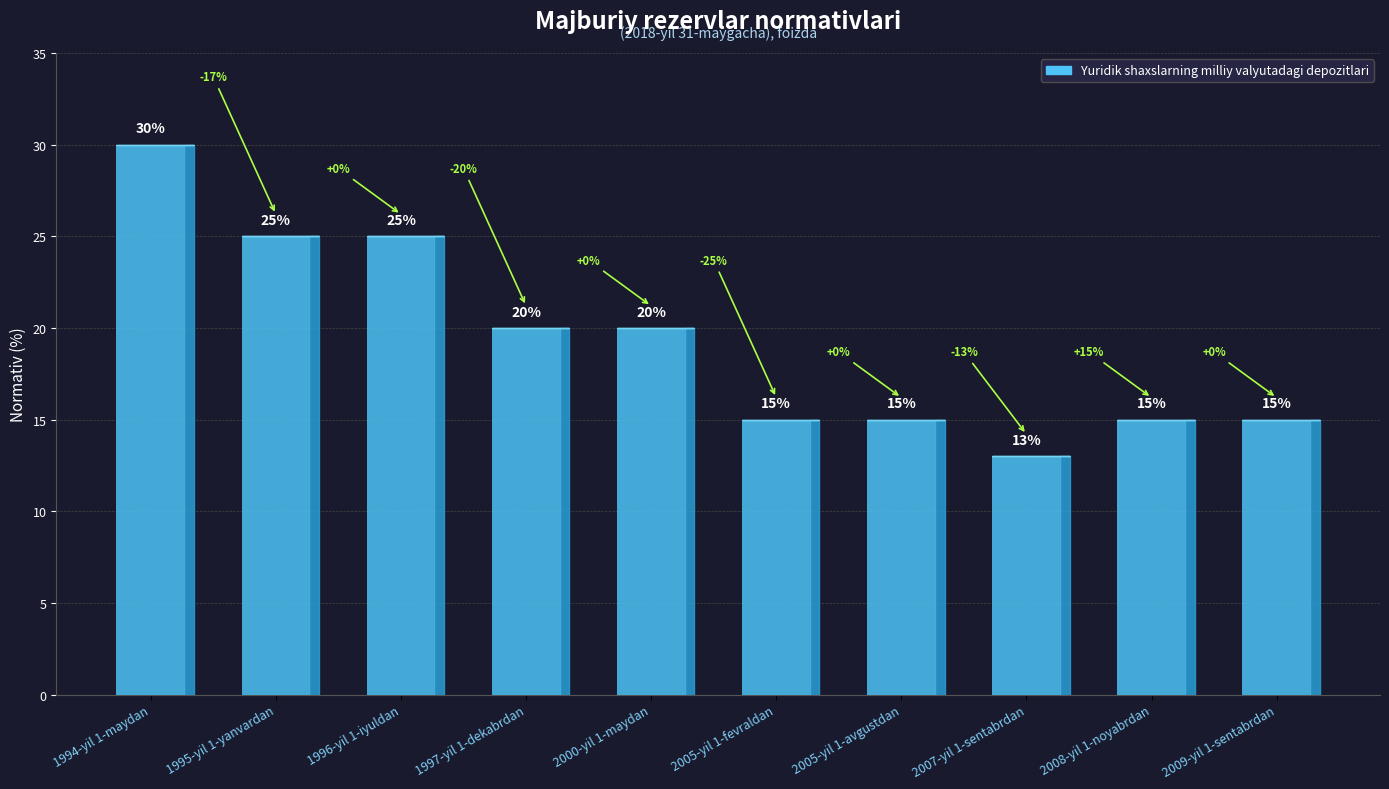

At which label does the data first exceed 20?

1994-yil 1-maydan